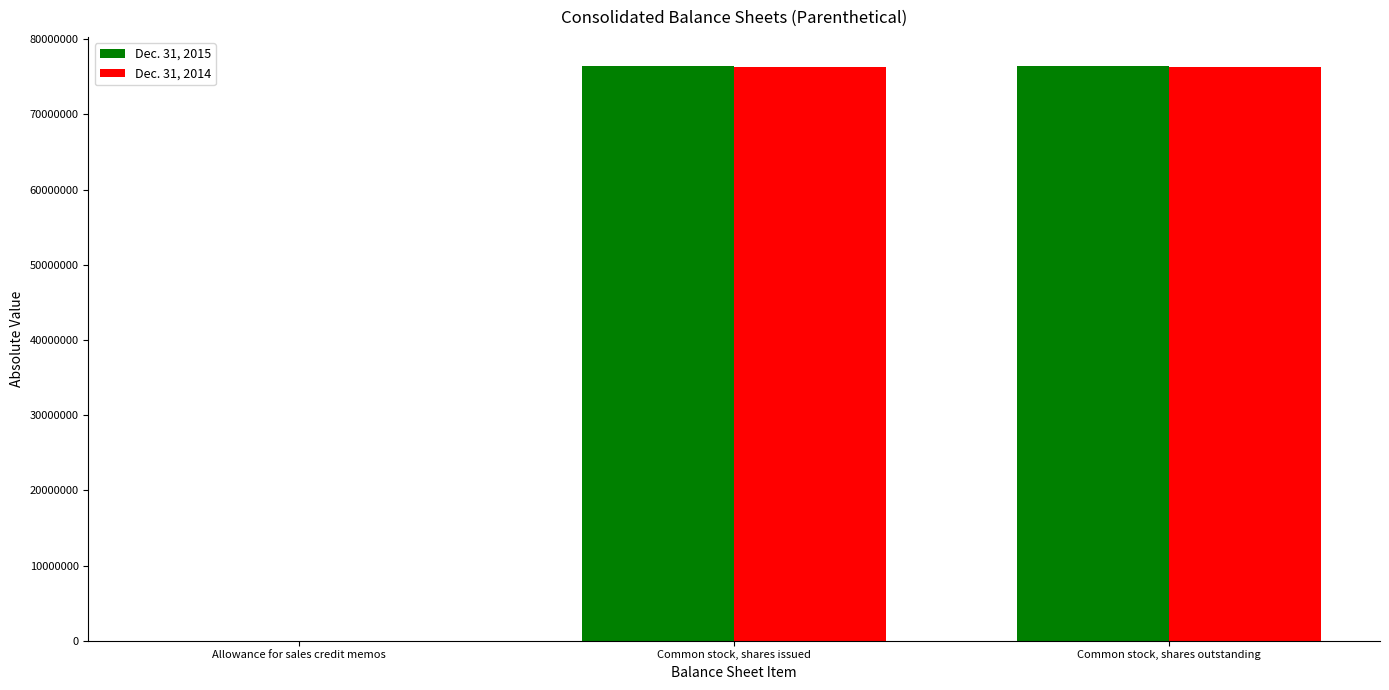

Reading left to right, what are all the values shown in this chart?

Dec. 31, 2015: 4631	76488000	76488000
Dec. 31, 2014: 1540	76357000	76357000